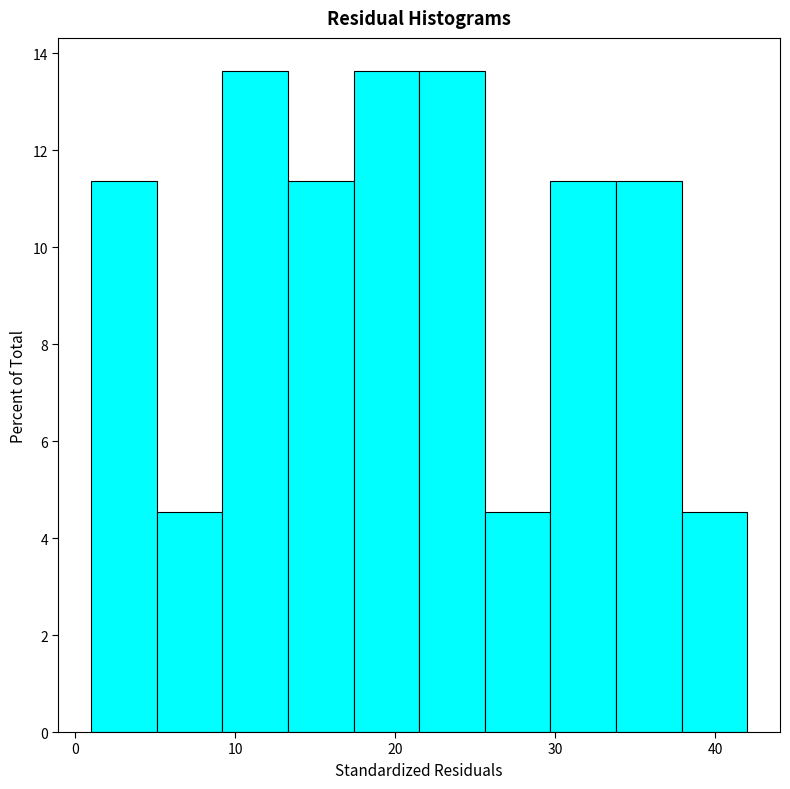

What is the height of the bar covering 9.2 to 13.3 on the x-axis? Neither the bar edges nor the heights are printed on the chart, so give them approximately, as read against the axes.

13.6